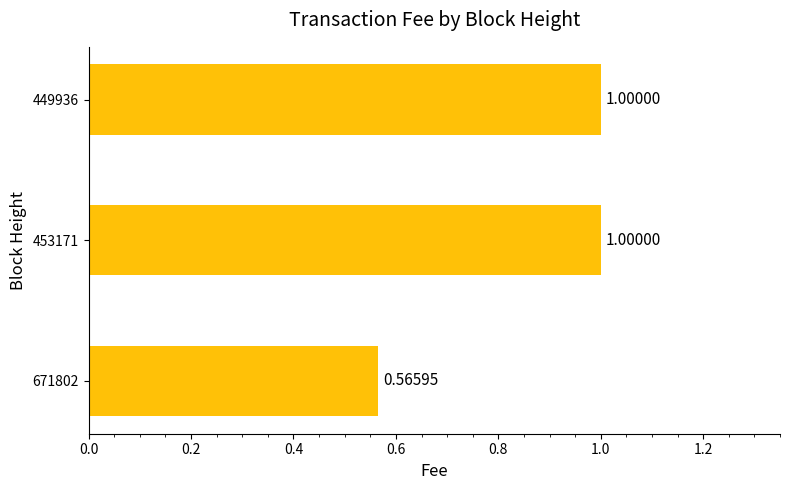

How many bars are there in total?

3